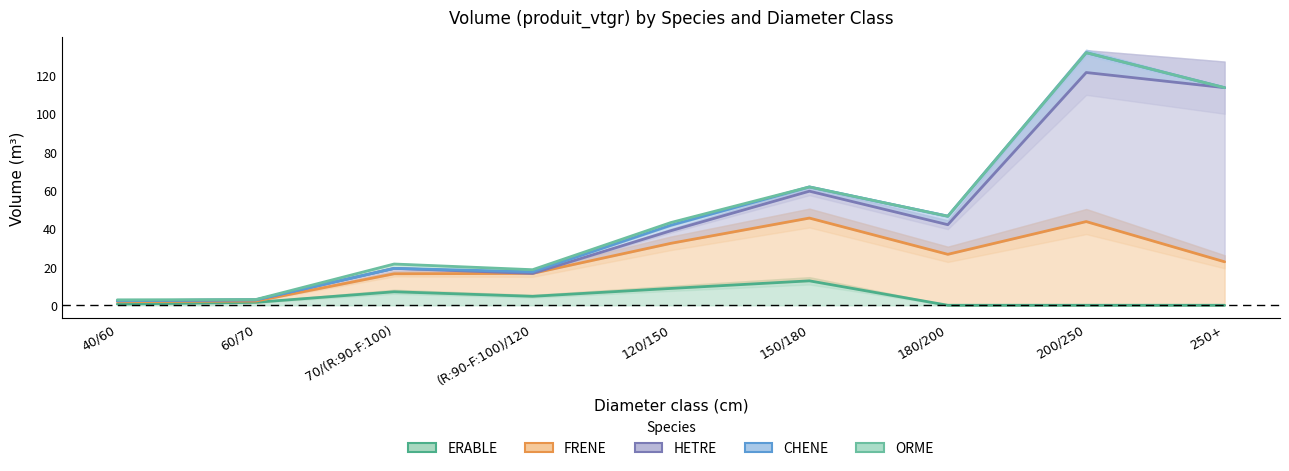

What is the difference between the highest and lowest values at (R:90-F:100)/120?

13.9